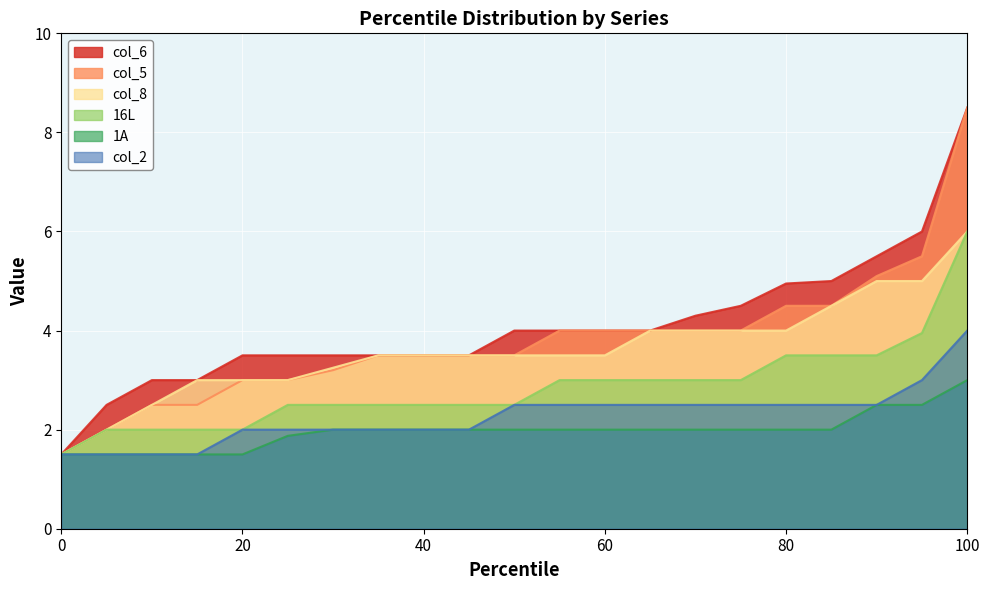

Rank the series by their maximum value, from highest to lowest.

col_6, col_5, col_8, 16L, col_2, 1A